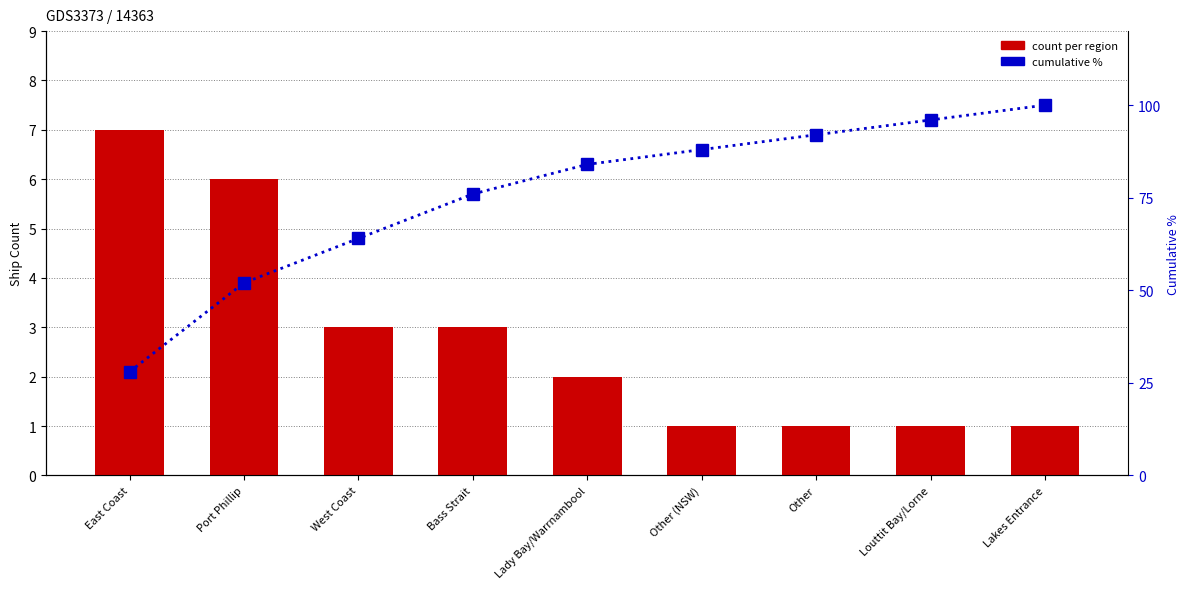

What is the difference between the cumulative % values at Port Phillip and Other (NSW)?

36.0